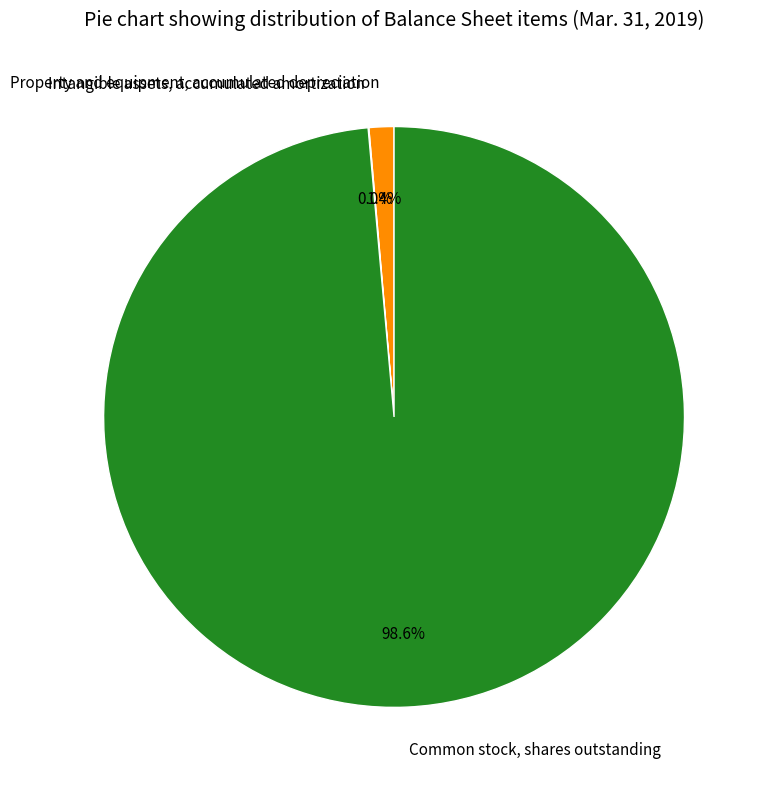

To the nearest percent, what is the average slice percentage?

33%